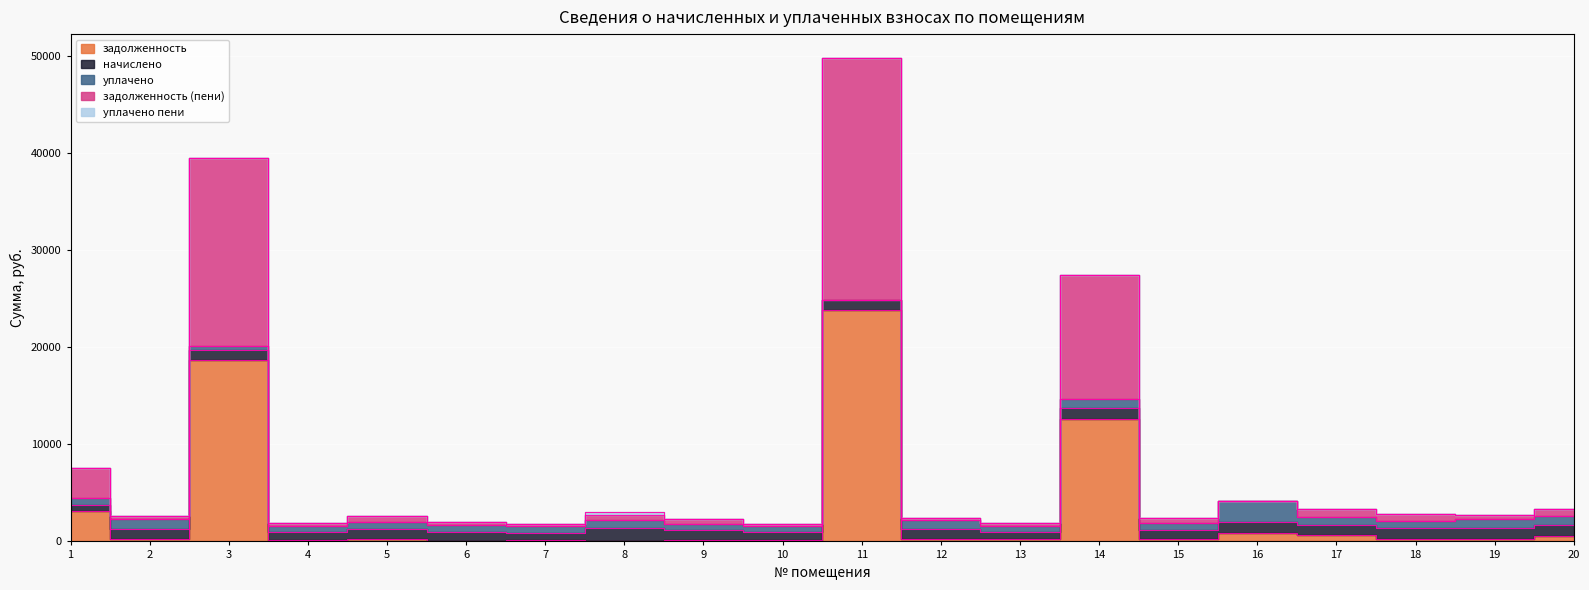

Reading left to right, extract all data points from this chart.

задолженность: 1=3089.3	2=275.6	3=18706.2	4=196.7	5=269.3	6=0.0	7=194.9	8=45.6	9=103.2	10=196.4	11=23806.3	12=217.7	13=198.2	14=12645.4	15=259.4	16=892.2	17=626.4	18=297.6	19=283.5	20=587.6
начислено: 1=691.2	2=1022.4	3=1012.8	4=727.2	5=1058.4	6=1012.8	7=722.4	8=1293.6	9=1034.4	10=724.8	11=1065.6	12=1012.8	13=732.0	14=1065.6	15=957.6	16=1099.2	17=1044.0	18=1099.2	19=1051.2	20=1084.8
уплачено: 1=659.0	2=959.0	3=396.0	4=682.0	5=638.0	6=675.0	7=687.0	8=909.2	9=625.0	10=679.6	11=0.0	12=950.0	13=687.0	14=983.0	15=697.0	16=2182.9	17=852.0	18=664.0	19=984.8	20=949.2
задолженность (пени): 1=3121.5	2=339.0	3=19323.0	4=241.9	5=689.7	6=337.8	7=230.3	8=430.1	9=512.5	10=241.6	11=24871.9	12=280.4	13=243.2	14=12728.0	15=520.0	16=0.0	17=818.4	18=732.8	19=349.8	20=723.2
уплачено пени: 1=0.0	2=0.0	3=0.0	4=0.0	5=0.0	6=0.0	7=0.0	8=304.4	9=0.0	10=0.0	11=0.0	12=0.0	13=0.0	14=0.0	15=0.0	16=10.1	17=0.0	18=0.0	19=0.0	20=0.0